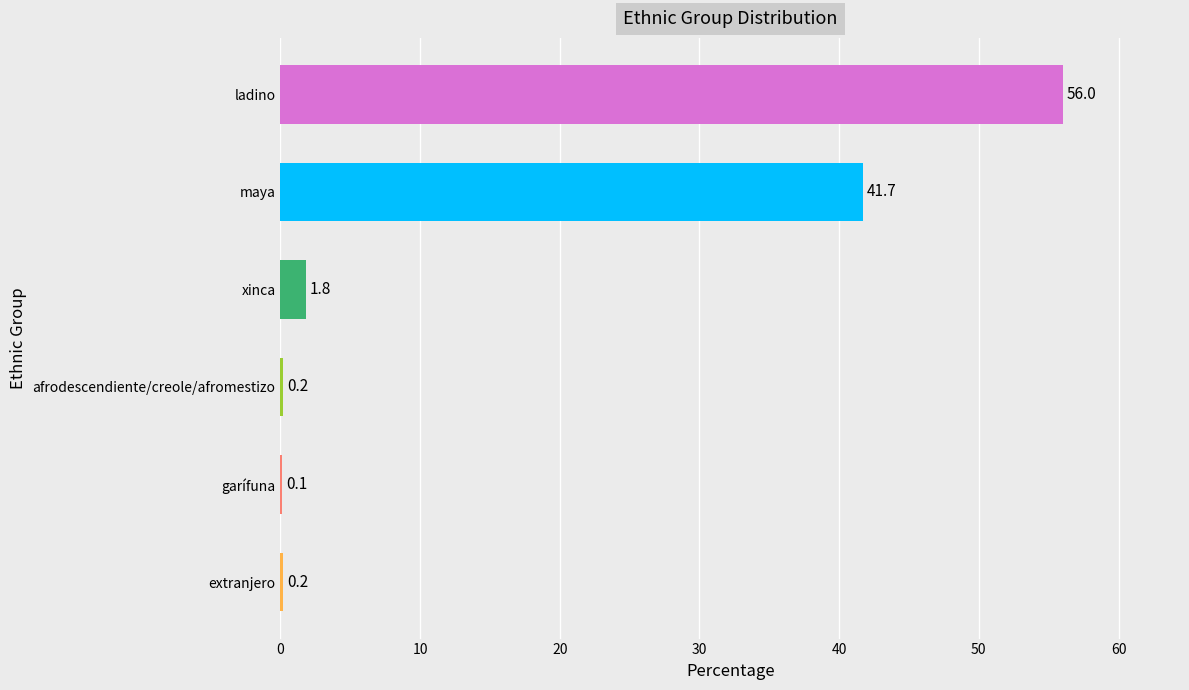

Count the number of data series in this chart.

1